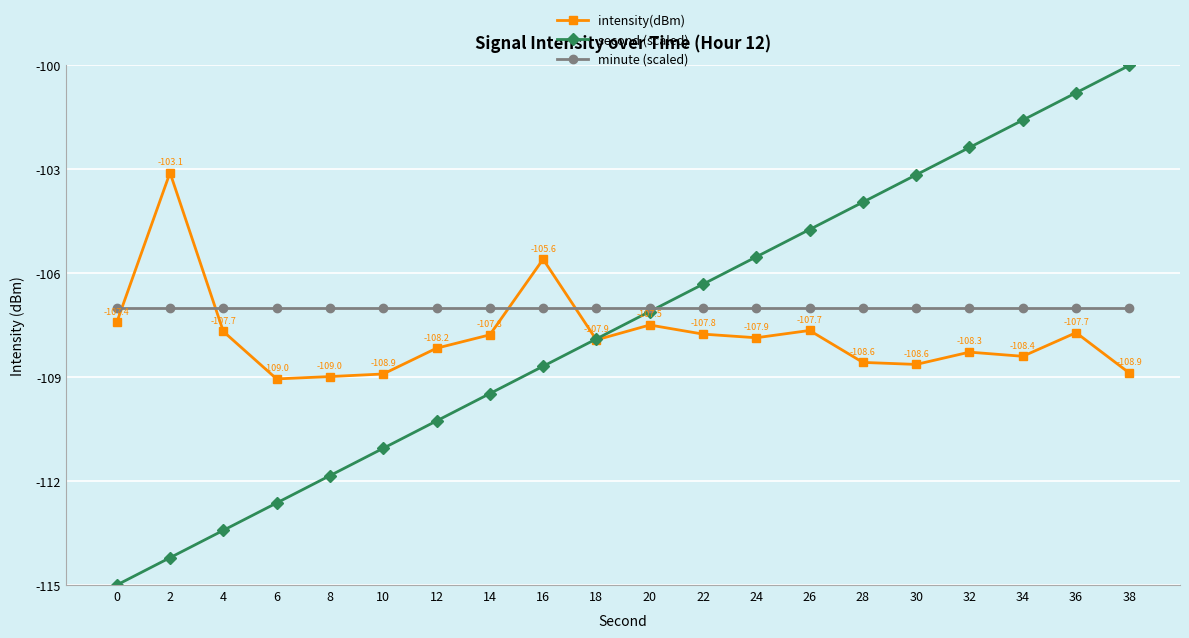

Which series has the largest total across all categories?

minute (scaled)